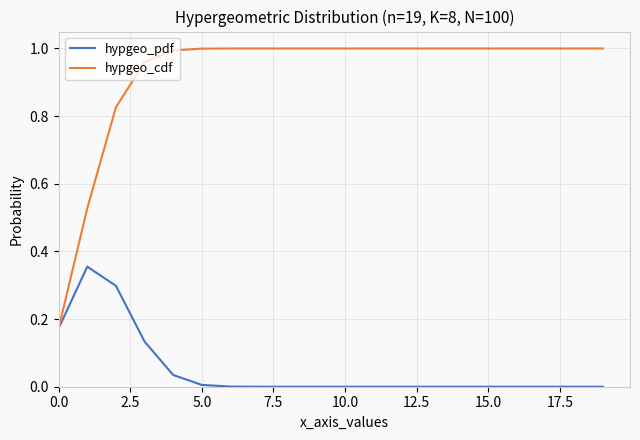

Which series has the widest spread of values?

hypgeo_cdf